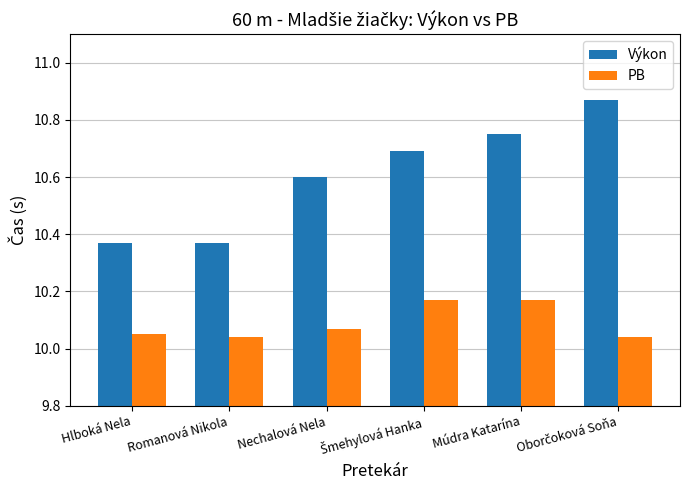

What is the total value across all series at Nechalová Nela?

20.7